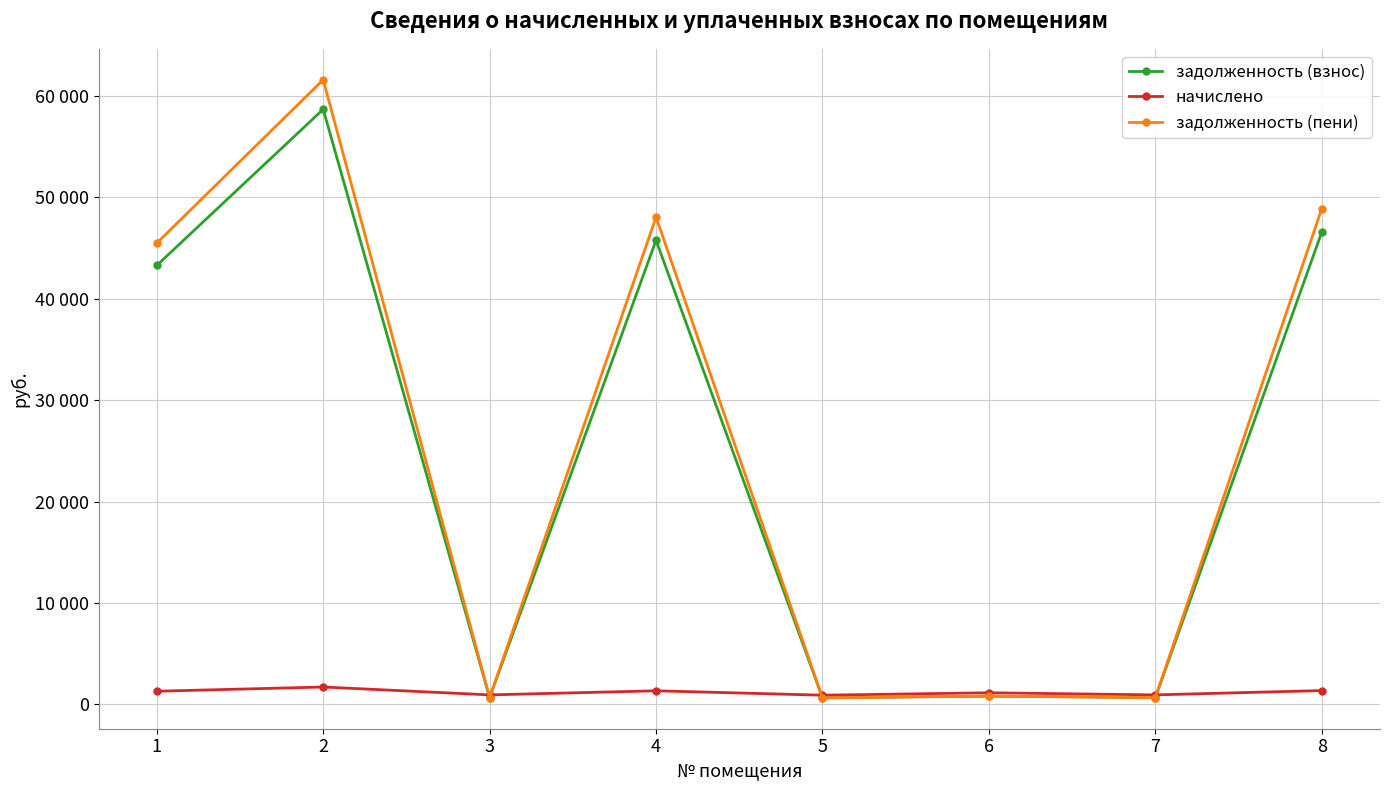

Which series ends up on top after the final intersection of задолженность (взнос) and начислено?

задолженность (взнос)